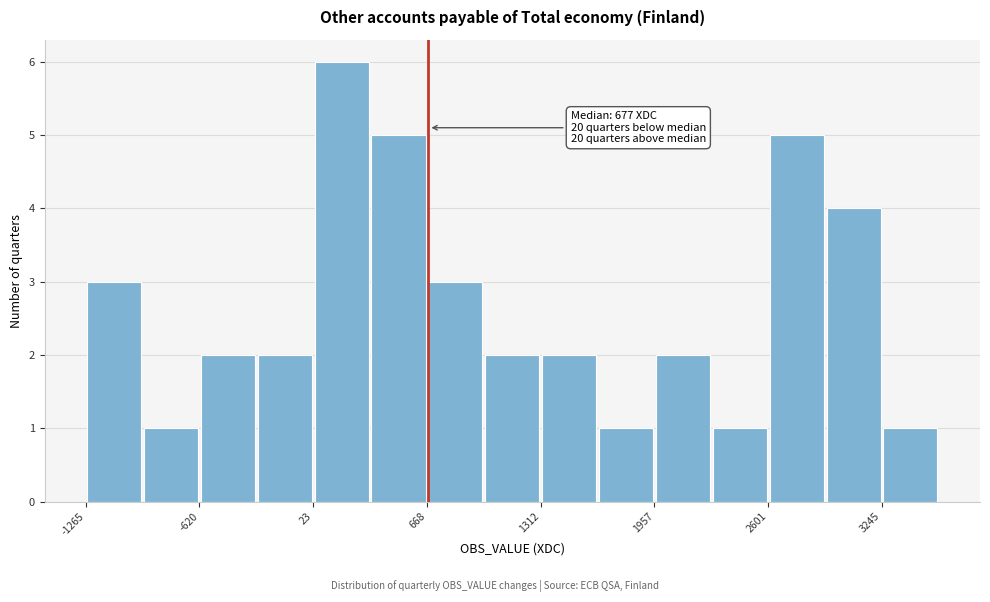

Read against the x-axis, roughly where is the centre of the tallest bar?

200